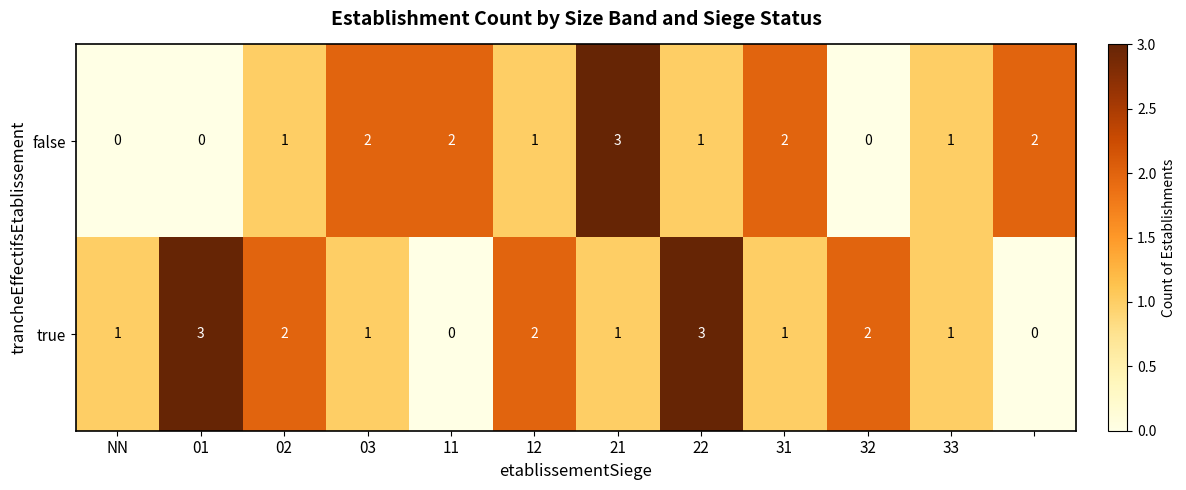

What is the maximum value shown in the chart?

3